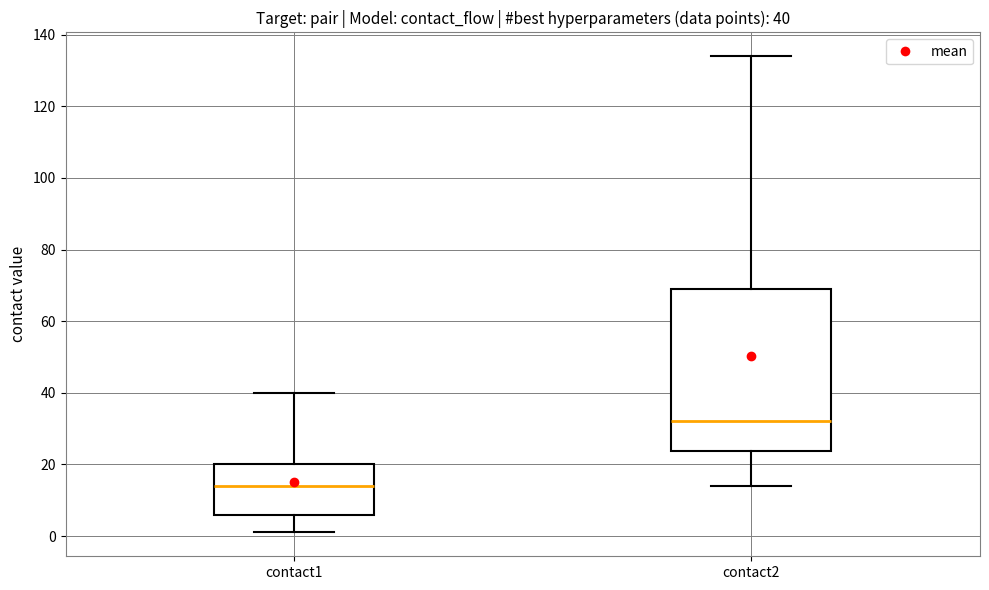

Which box's median line is the highest?

contact2